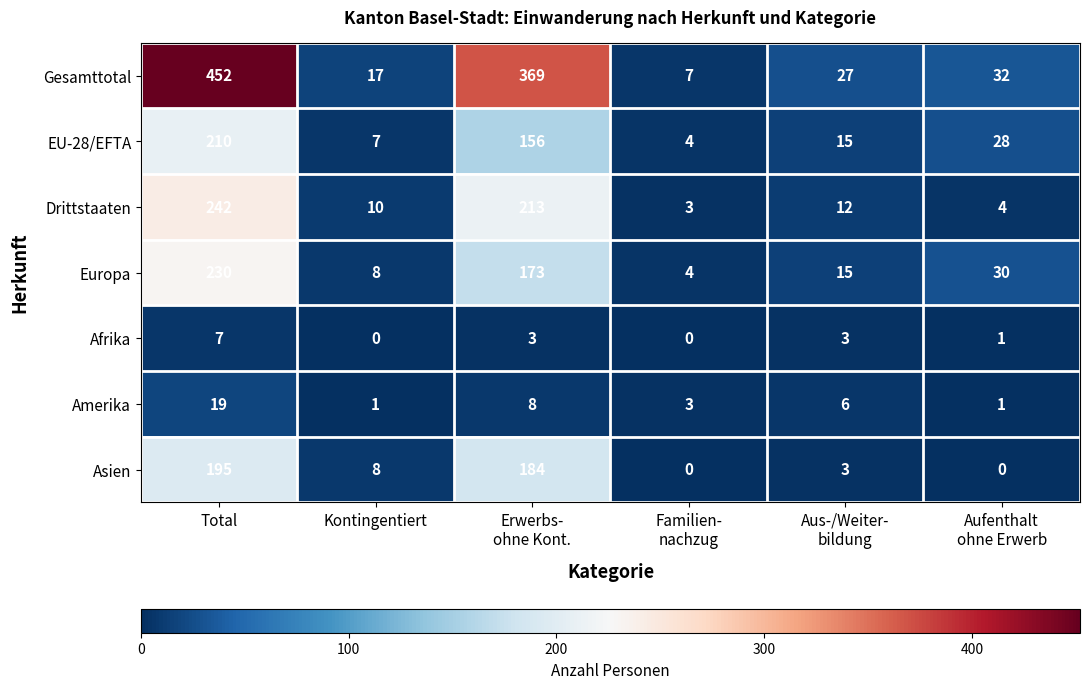

What is the spread (max minus min) of values at Kontingentiert?

17